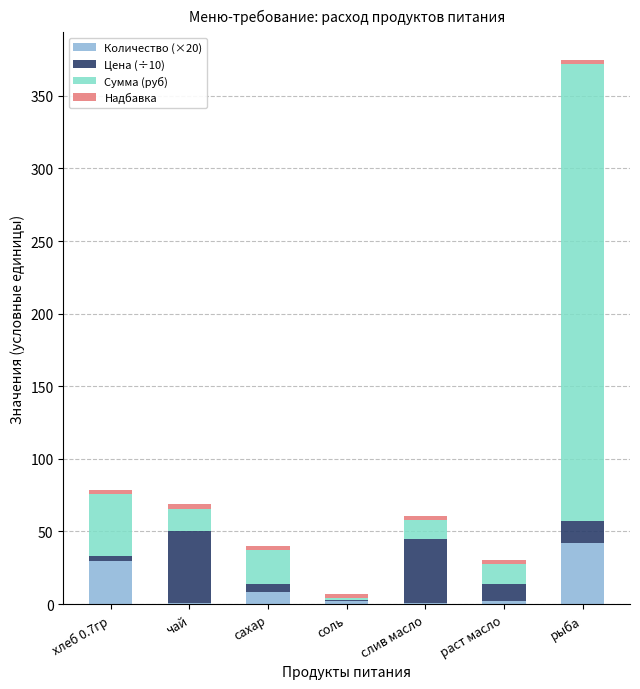

True or false: Количество (×20) has a value of 8.4 at сахар.

True